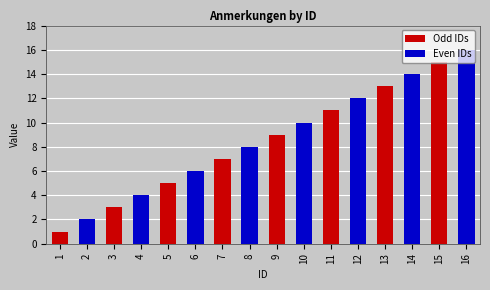

How many values in the Odd IDs series are below 9?

4